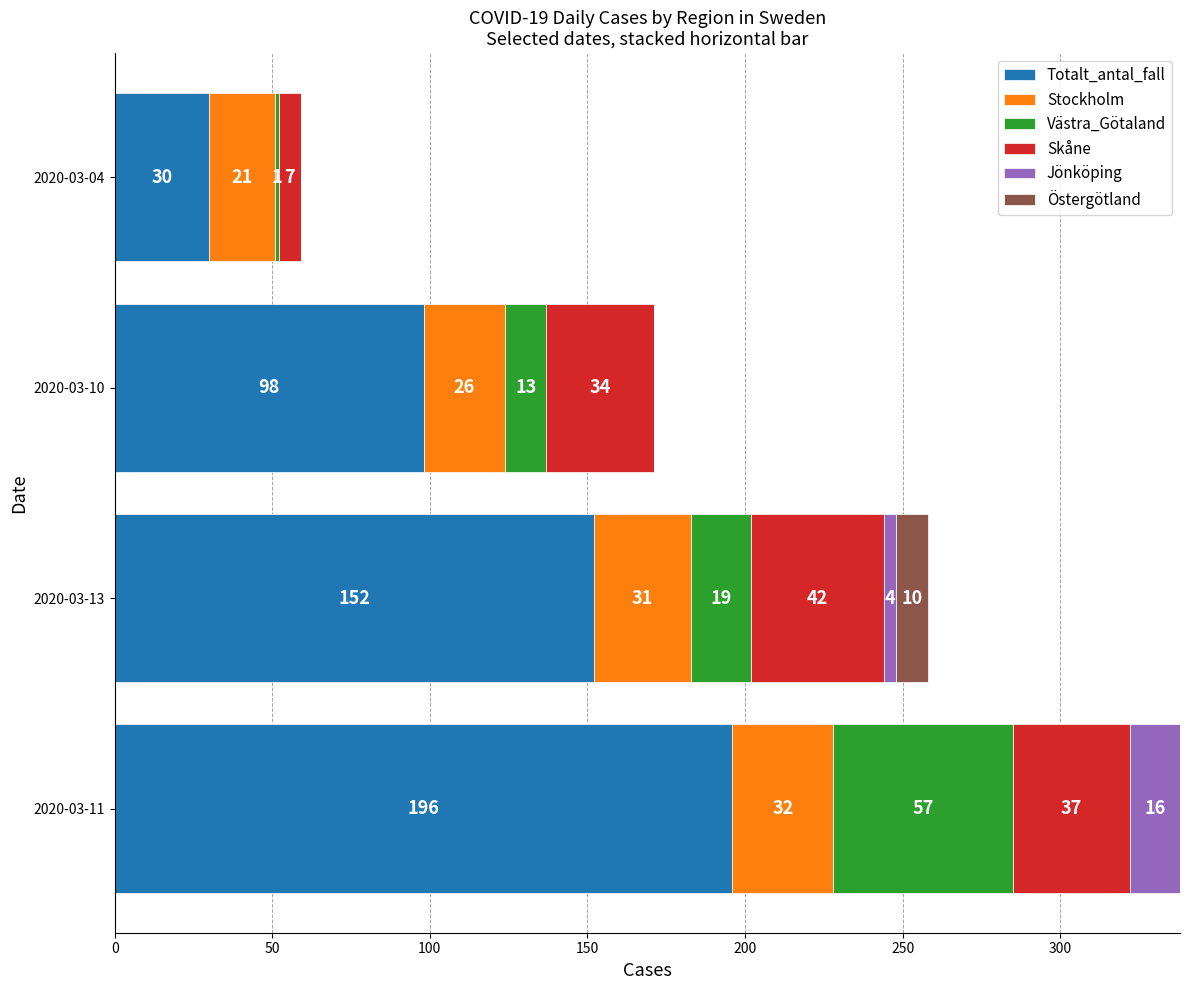

What is the maximum value for Totalt_antal_fall?

196